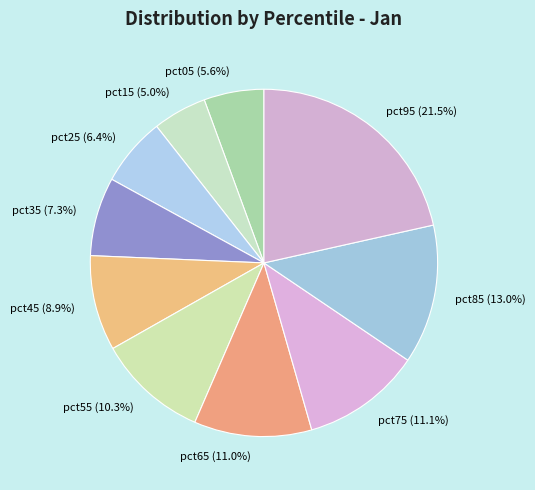

Which has a higher value, pct15 or pct05?

pct05